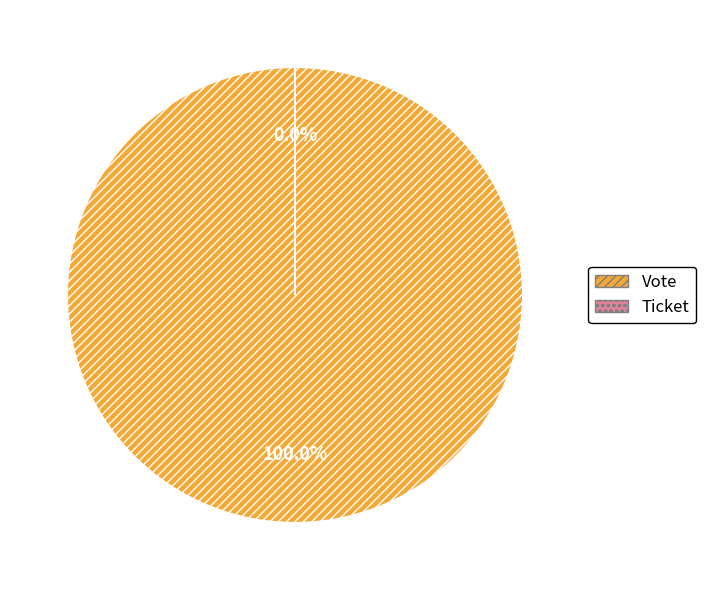

Rank the categories by value from highest to lowest.

Vote, Ticket